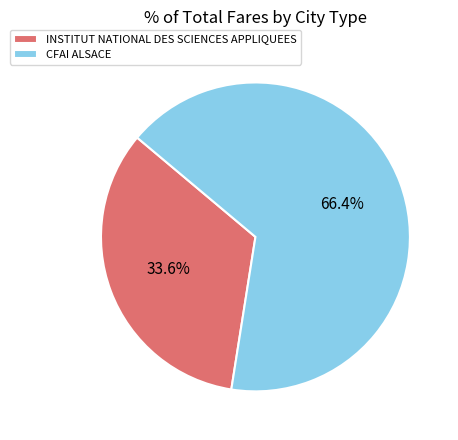

To the nearest percent, what is the average slice percentage?

50%